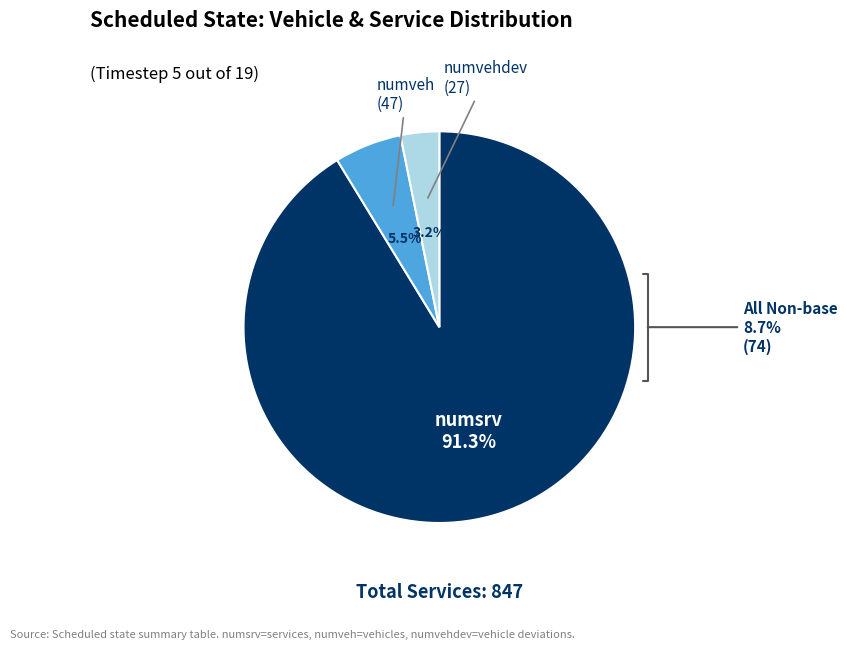

Does any single category account for the majority?

Yes